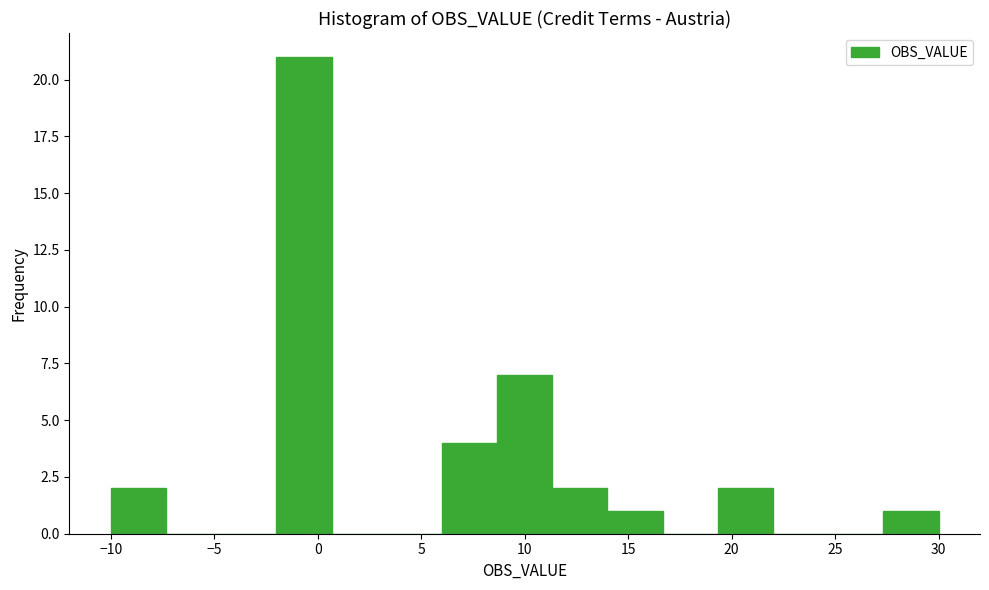

Reading left to right, transcribe this chart: for each bar, give the range it covers on the x-axis and its height. Neither the bar edges nor the heights are printed on the chart, so give them approximately, as read against the axes.

-10.0 to -7.5: 2
-7.5 to -4.5: 0
-4.5 to -2.0: 0
-2.0 to 0.5: 21
0.5 to 3.5: 0
3.5 to 6.0: 0
6.0 to 8.5: 4
8.5 to 11.5: 7
11.5 to 14.0: 2
14.0 to 16.5: 1
16.5 to 19.5: 0
19.5 to 22.0: 2
22.0 to 24.5: 0
24.5 to 27.5: 0
27.5 to 30.0: 1